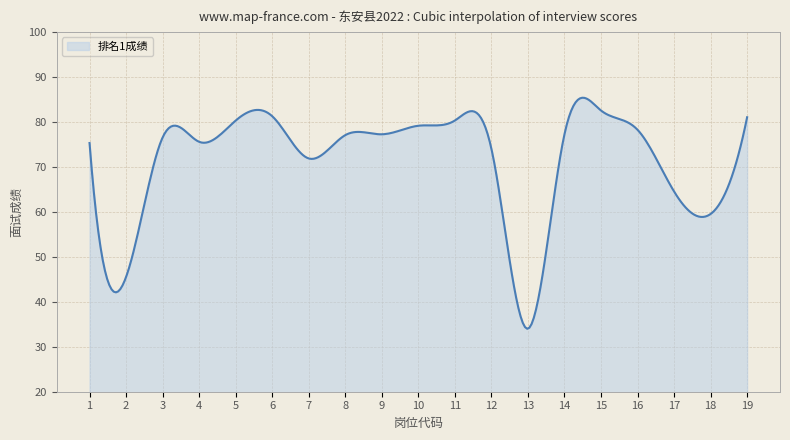

How many lines are shown in the chart?

1